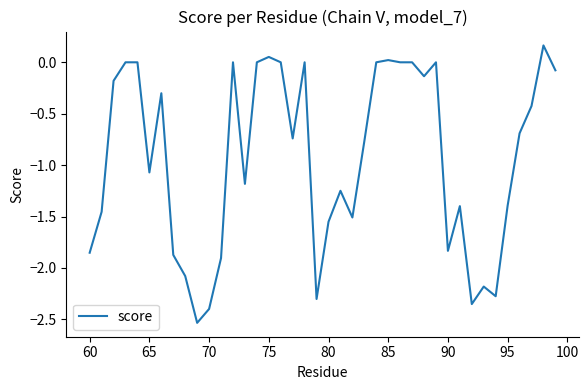

What is the difference between the maximum and minimum values?

2.7